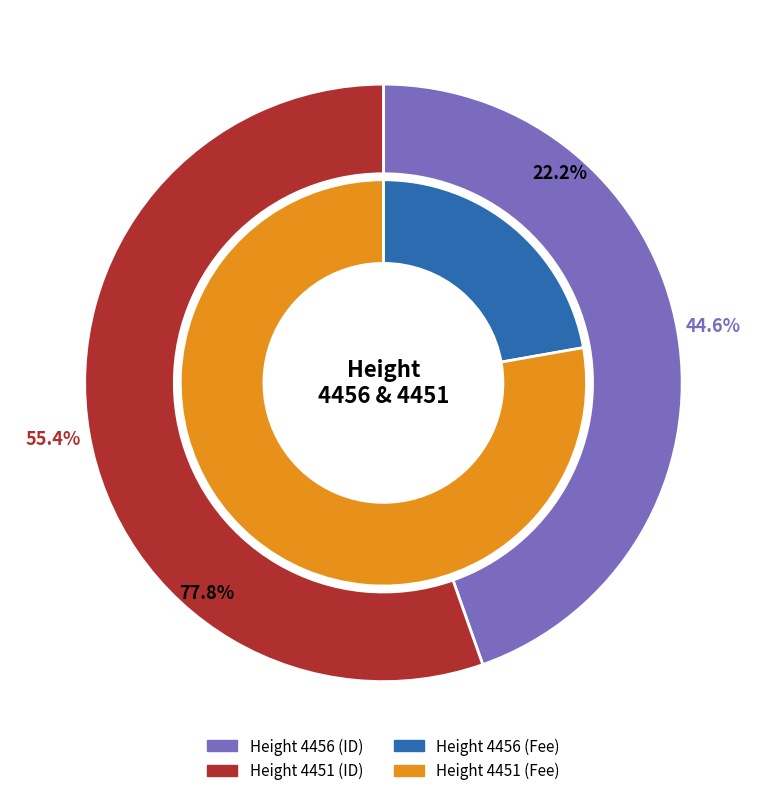

What percentage is the 4451 slice, to the nearest percent?

55%